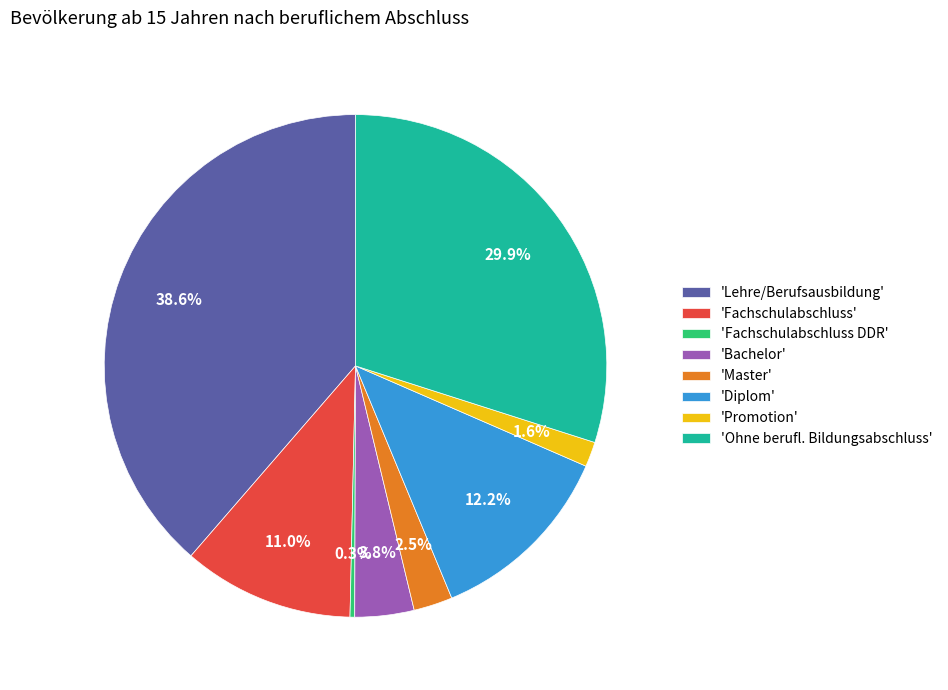

What is the ratio of the value at 'Lehre/Berufsausbildung' to the value at 'Ohne berufl. Bildungsabschluss'?

1.3